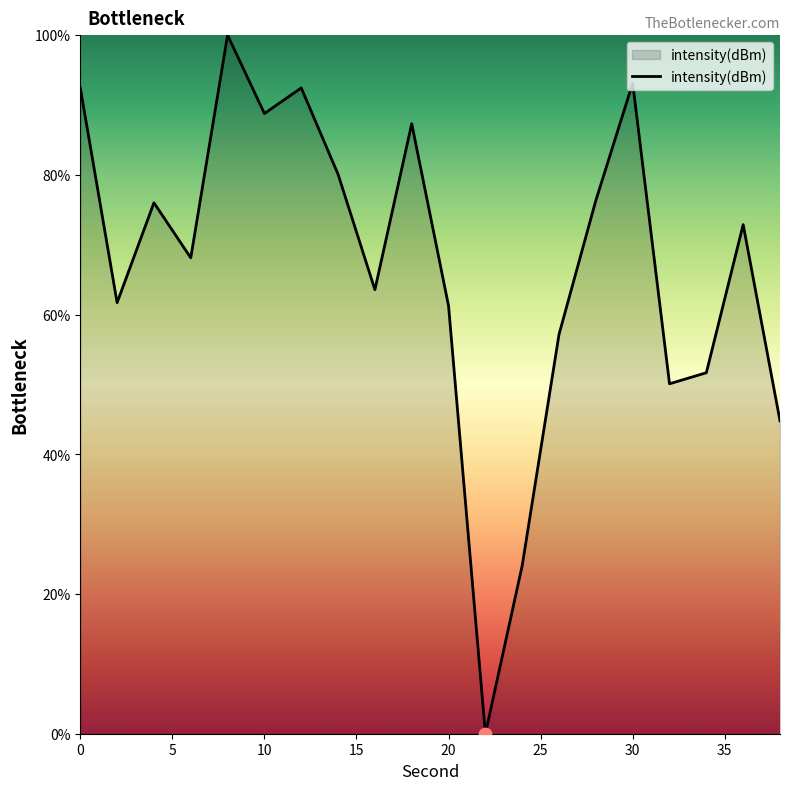

What is the maximum value shown in the chart?

100.0